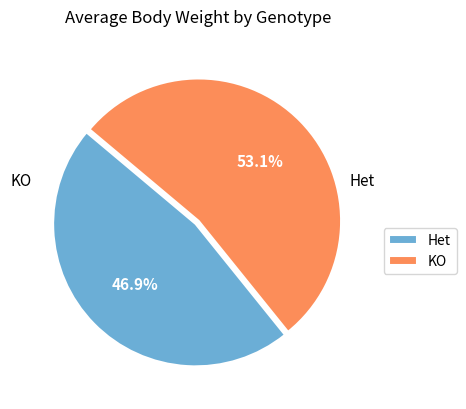

What percentage do KO and Het together represent?

100.0%